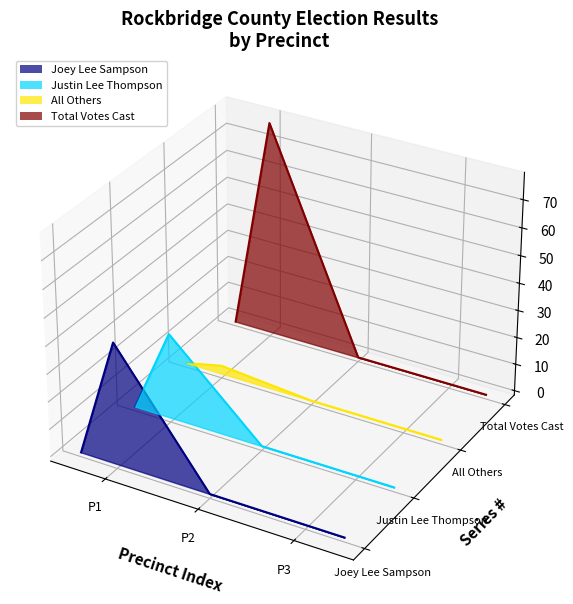

What is the difference between the highest and lowest values at P2?

0.1